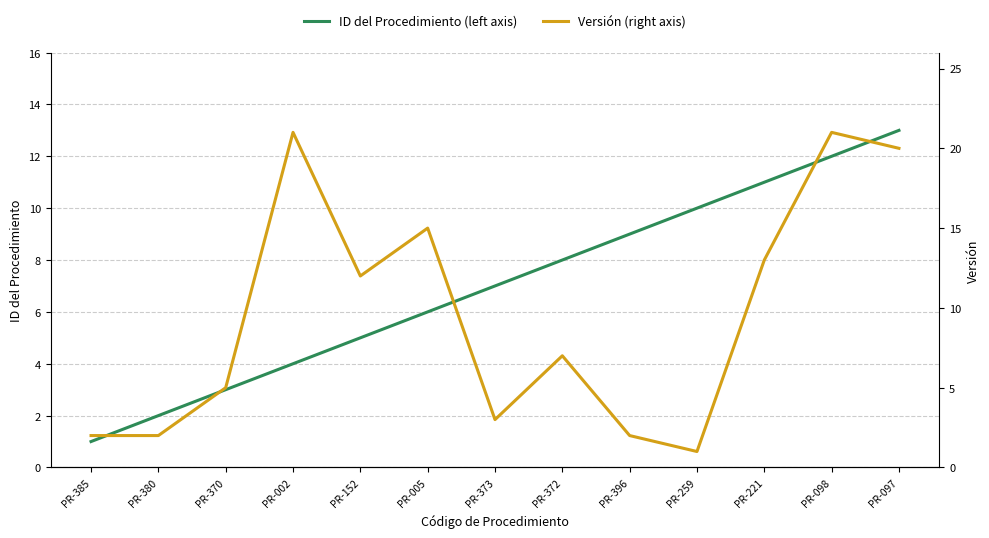

What value does the ID del Procedimiento (left axis) series have at PR-005?

6